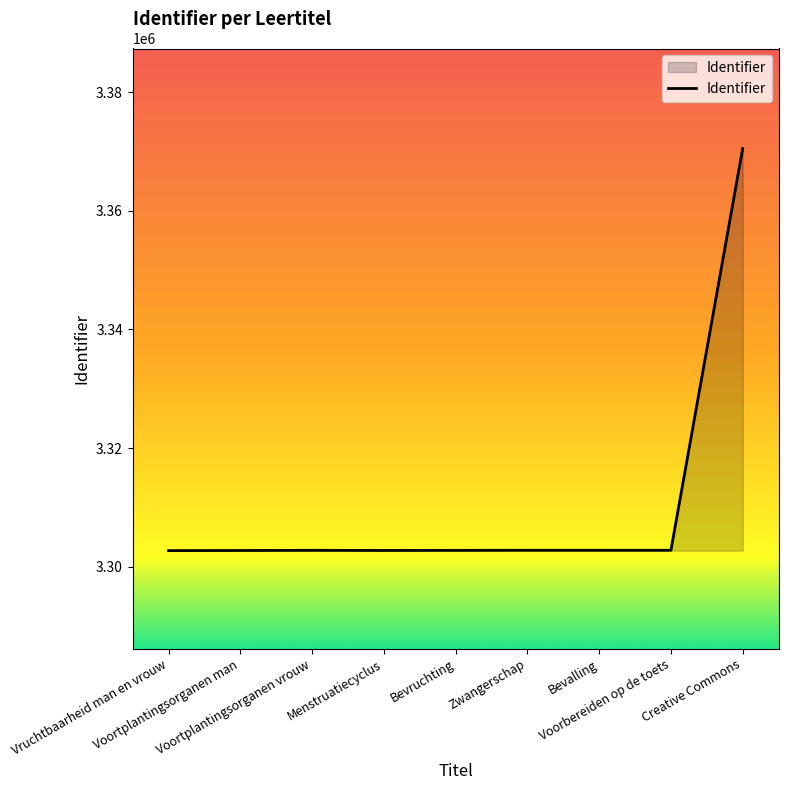

What is the smallest value displayed?

3302758